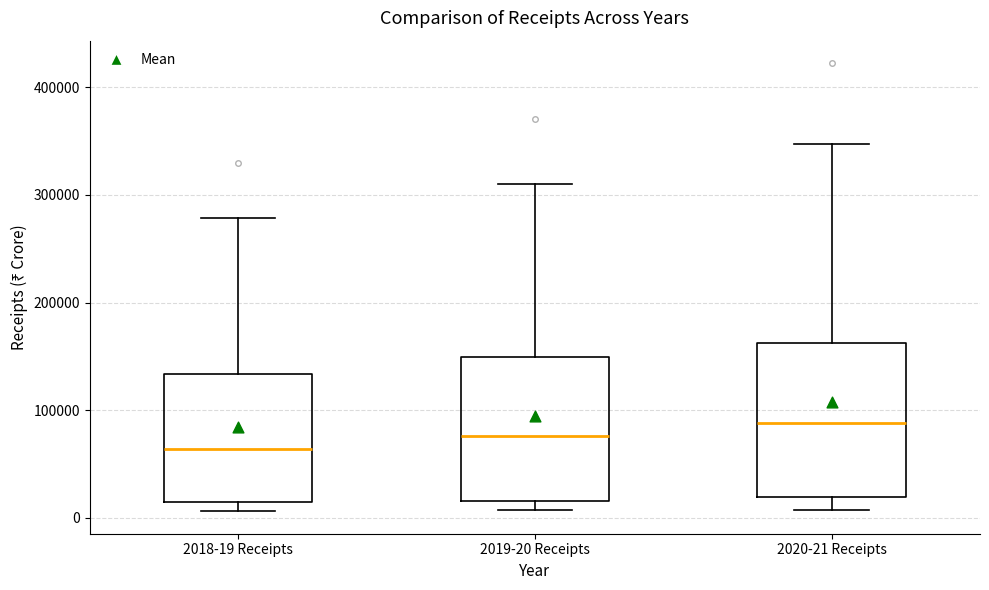

Where is the upper edge of the box for 2019-20 Receipts on the y-axis? The values are not printed on the chart, so give them approximately, as read against the axis.

150000